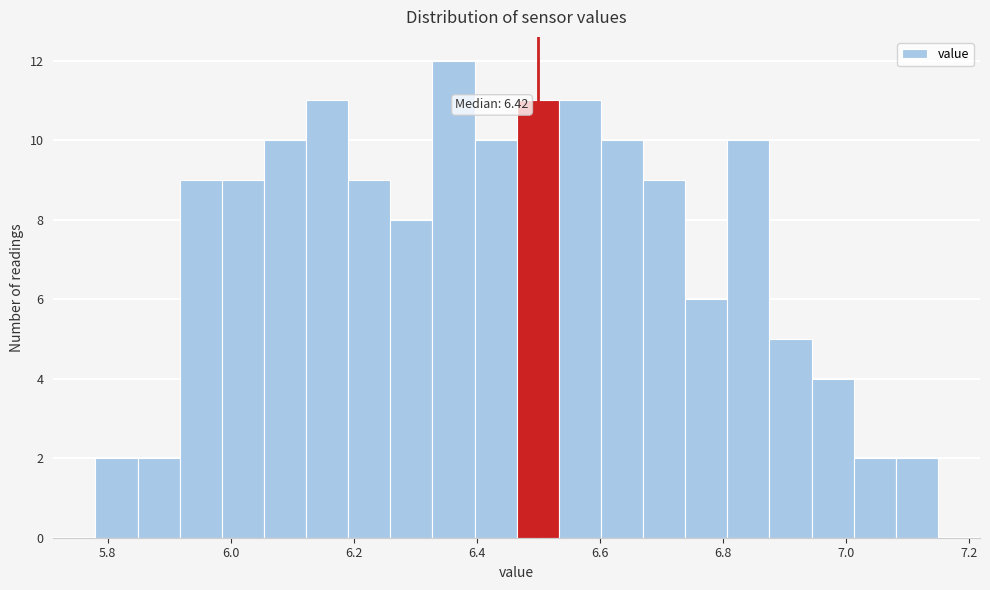

Read against the x-axis, roughly where is the centre of the tallest bar?

6.36